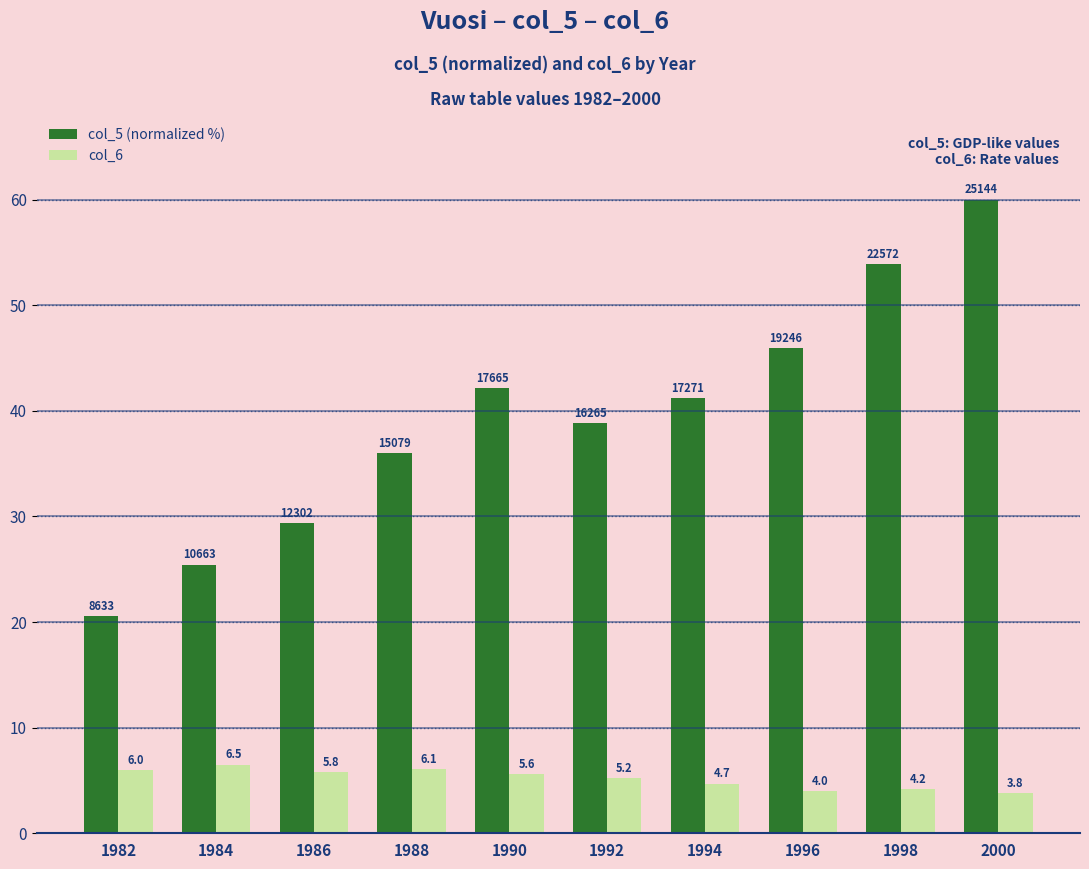

At how many categories does at least one series exceed 49?

2